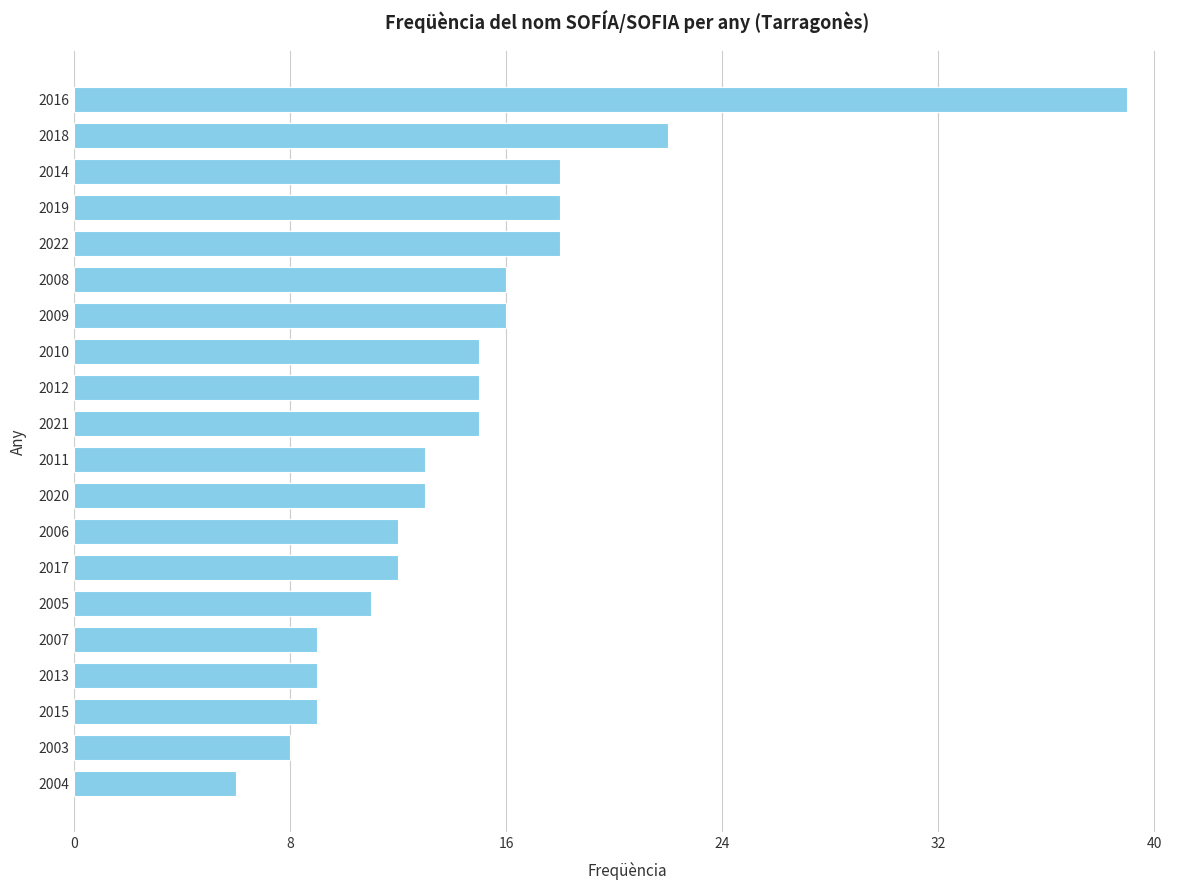

What is the minimum value shown in the chart?

6